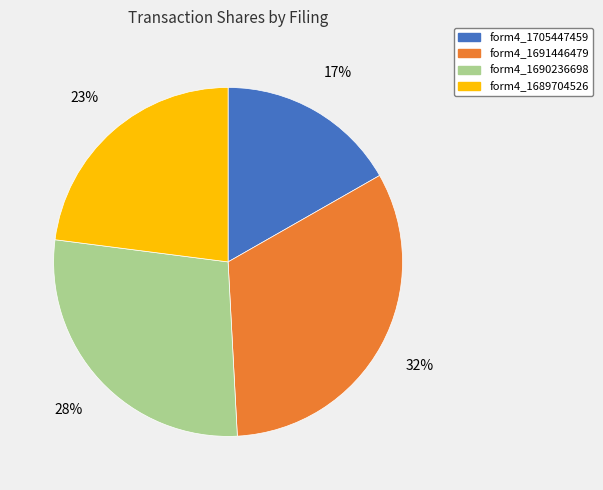

Is there a majority slice in this chart?

No